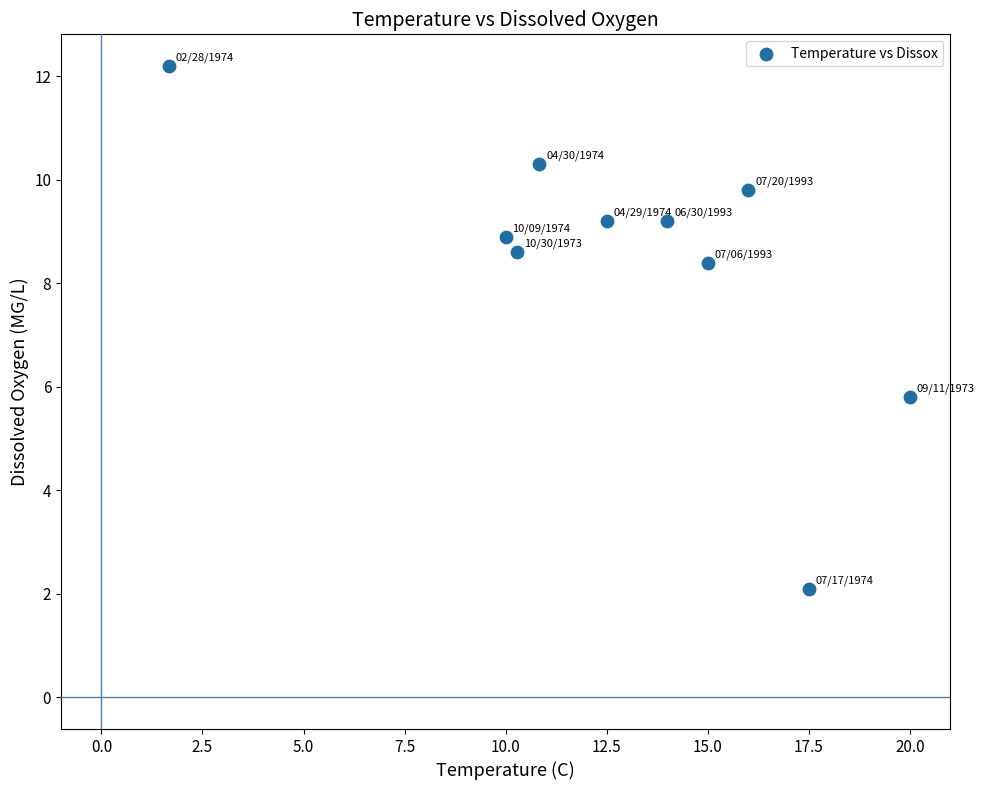

What Y value in the scatter plot is closest to 7?

5.8